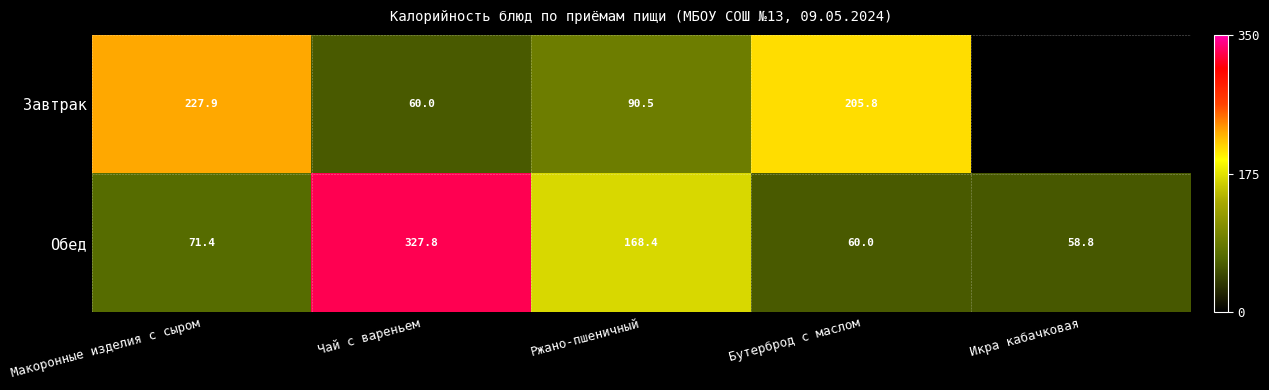

Between Макоронные изделия с сыром and Чай с вареньем, which series saw the biggest shift?

Обед